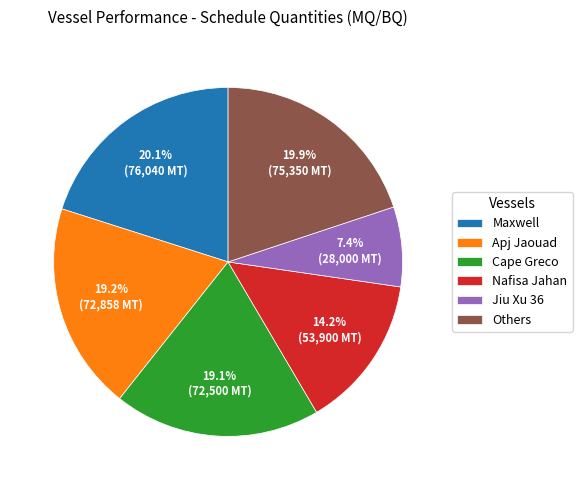

Count the number of slices in the pie.

6